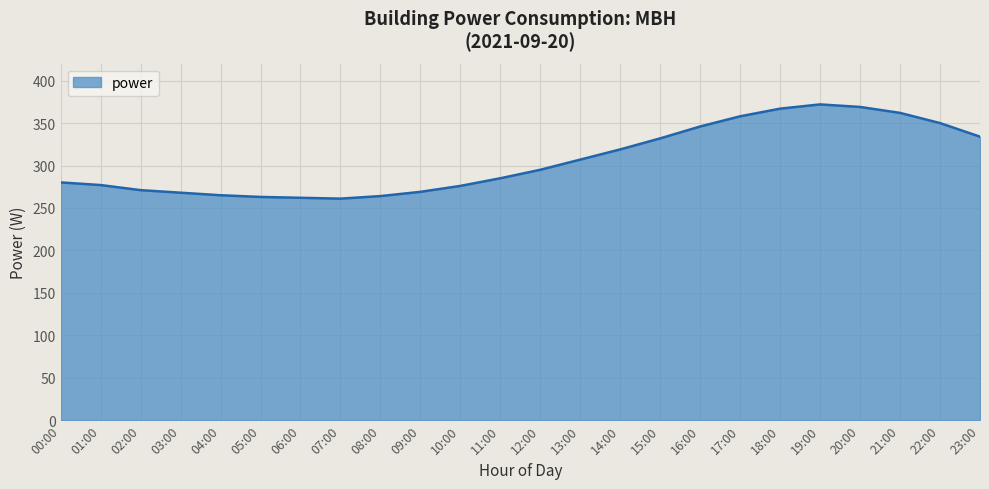

How many series are shown in this chart?

1